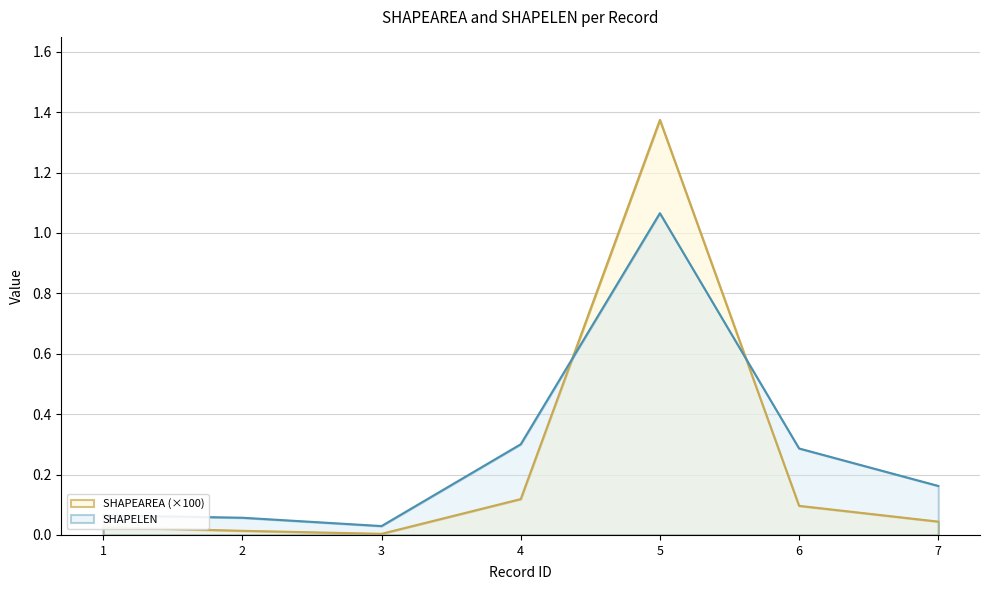

Rank the series by their average value, from highest to lowest.

SHAPELEN, SHAPEAREA (×100)